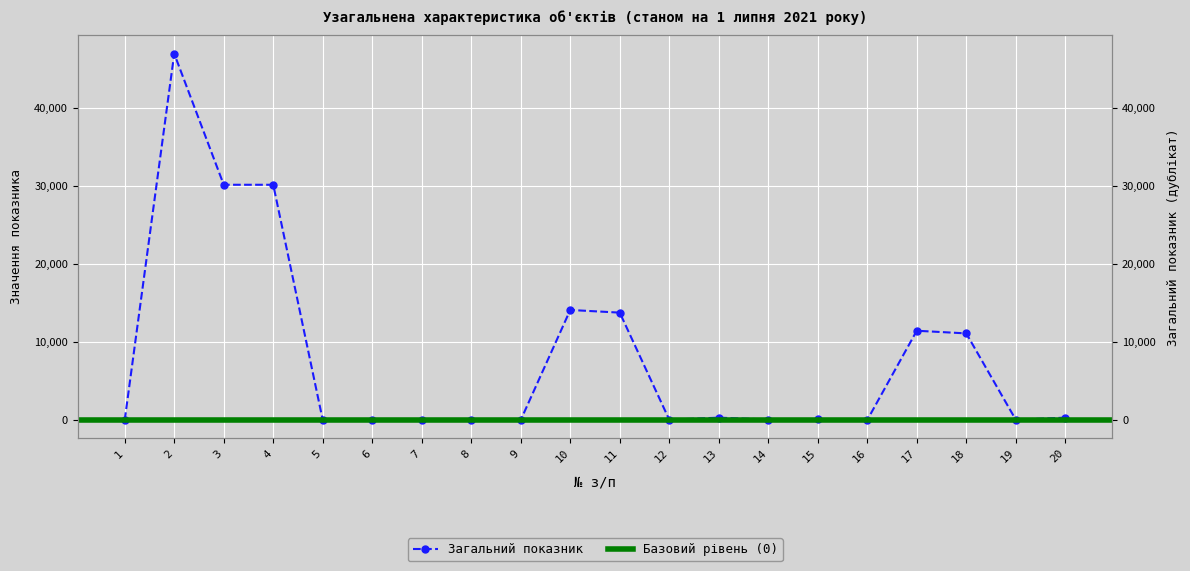

What is the change in value from 13 to 19?

-264.0